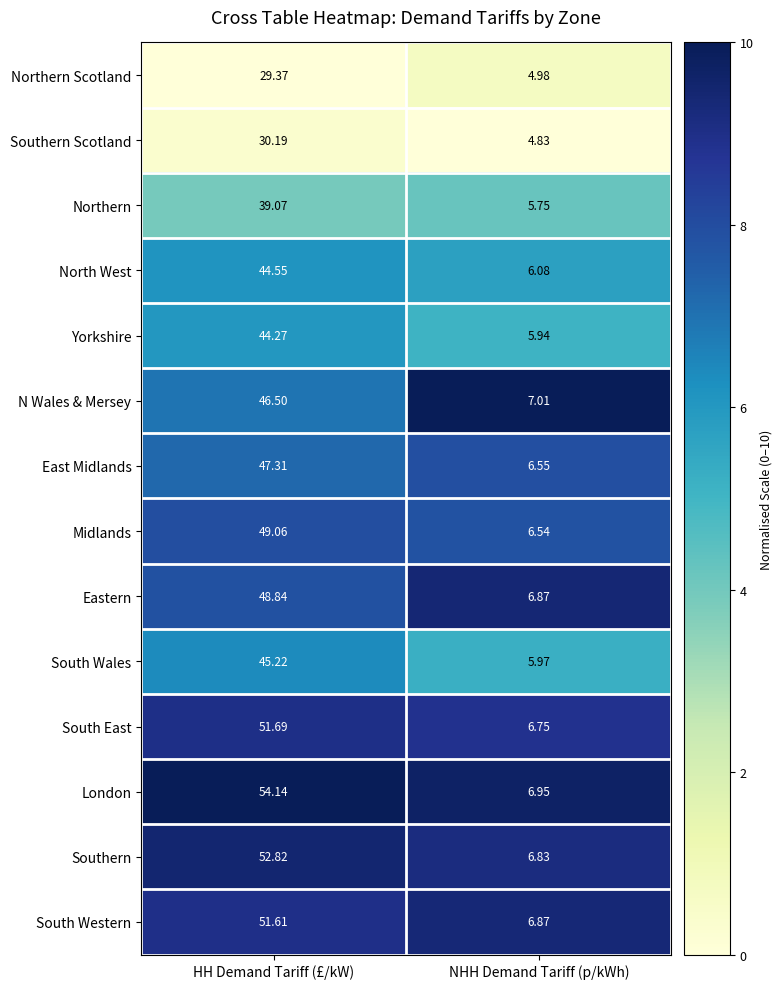

Which series has the widest spread of values?

London